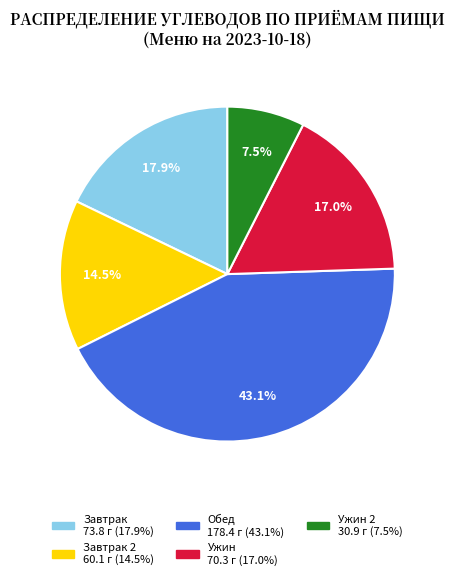

Count the number of slices in the pie.

5